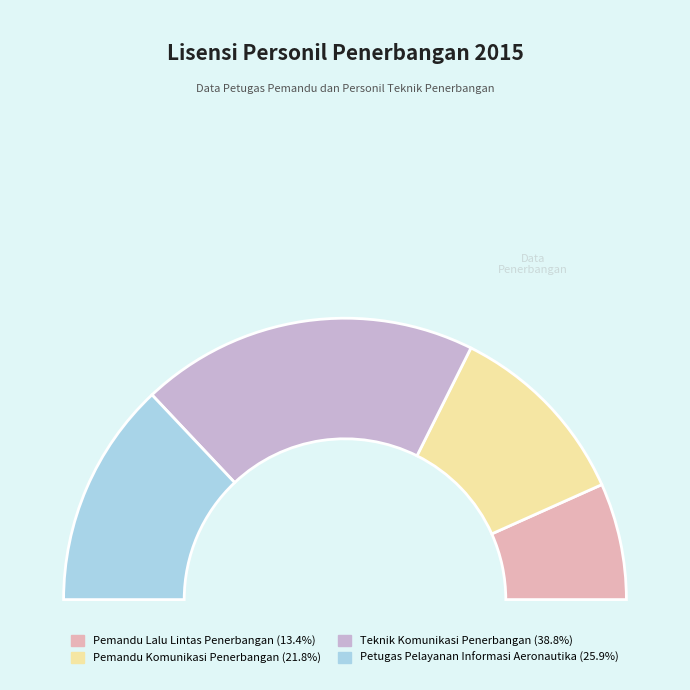

Rank the categories by value from lowest to highest.

Pemandu Lalu Lintas Penerbangan, Pemandu Komunikasi Penerbangan, Petugas Pelayanan Informasi Aeronautika, Teknik Komunikasi Penerbangan